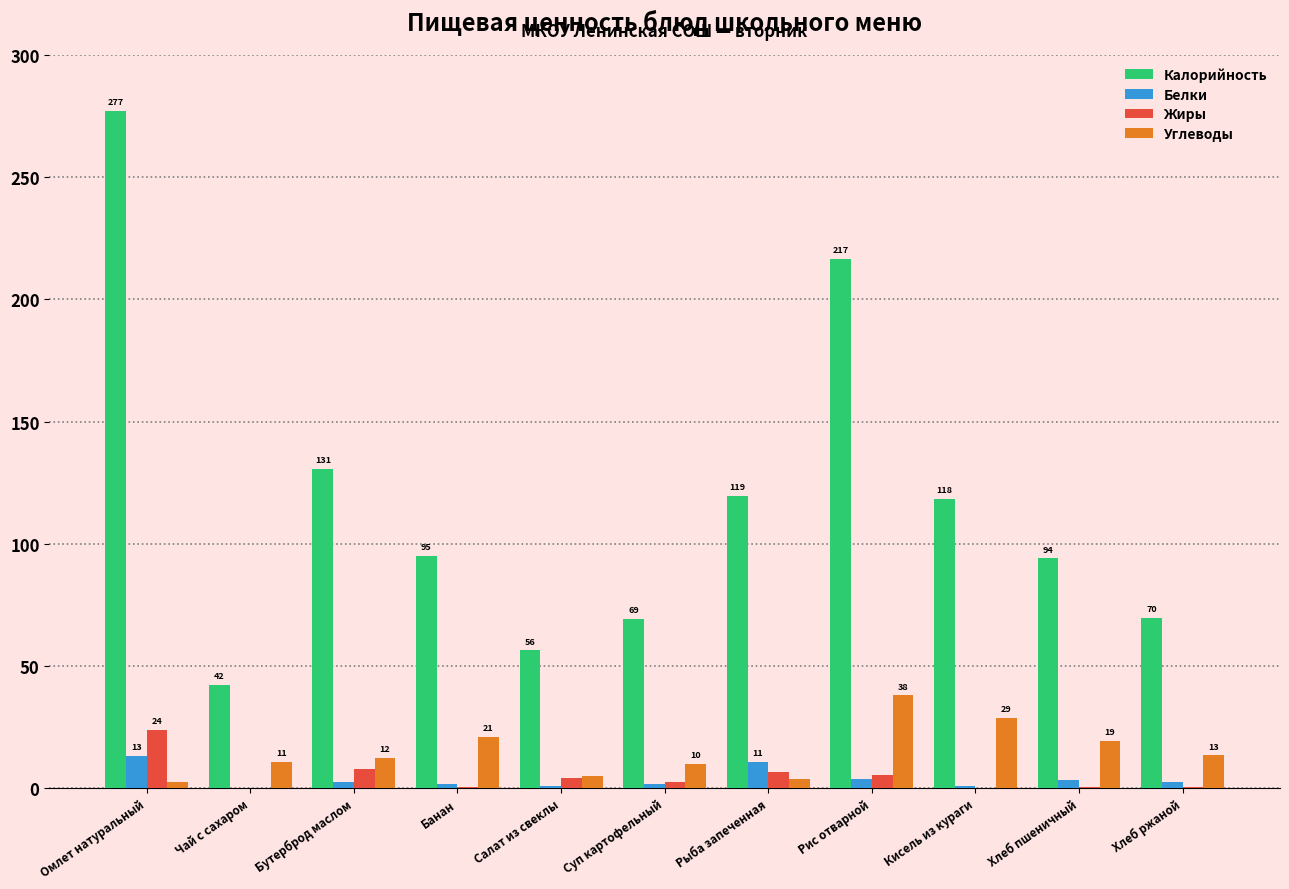

How many values in the Жиры series exceed 2?

6